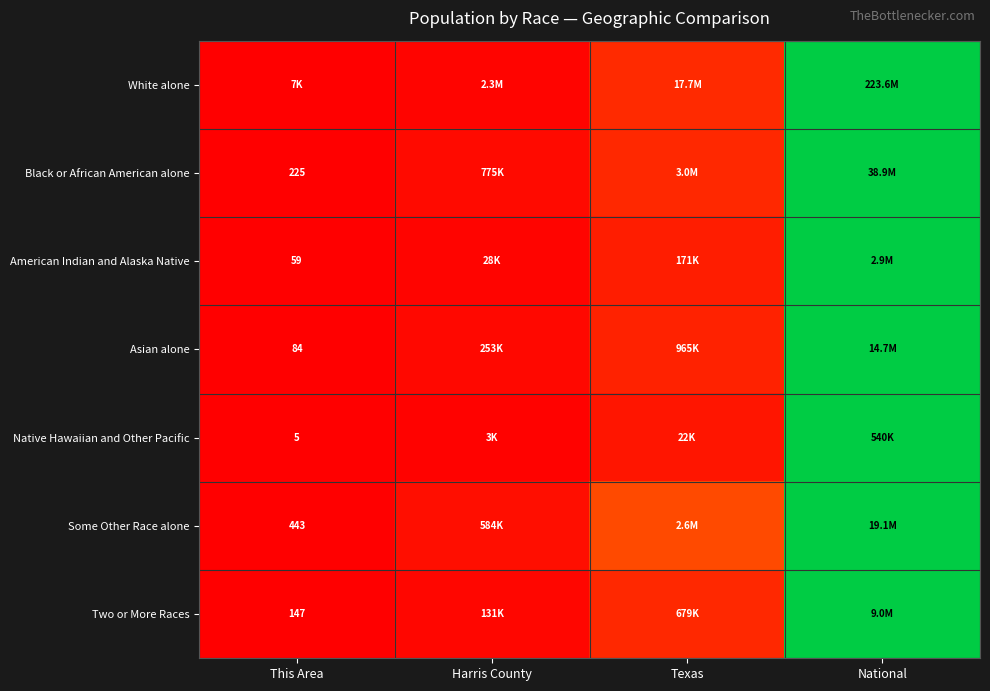

Rank the categories by White alone value from lowest to highest.

This Area, Harris County, Texas, National